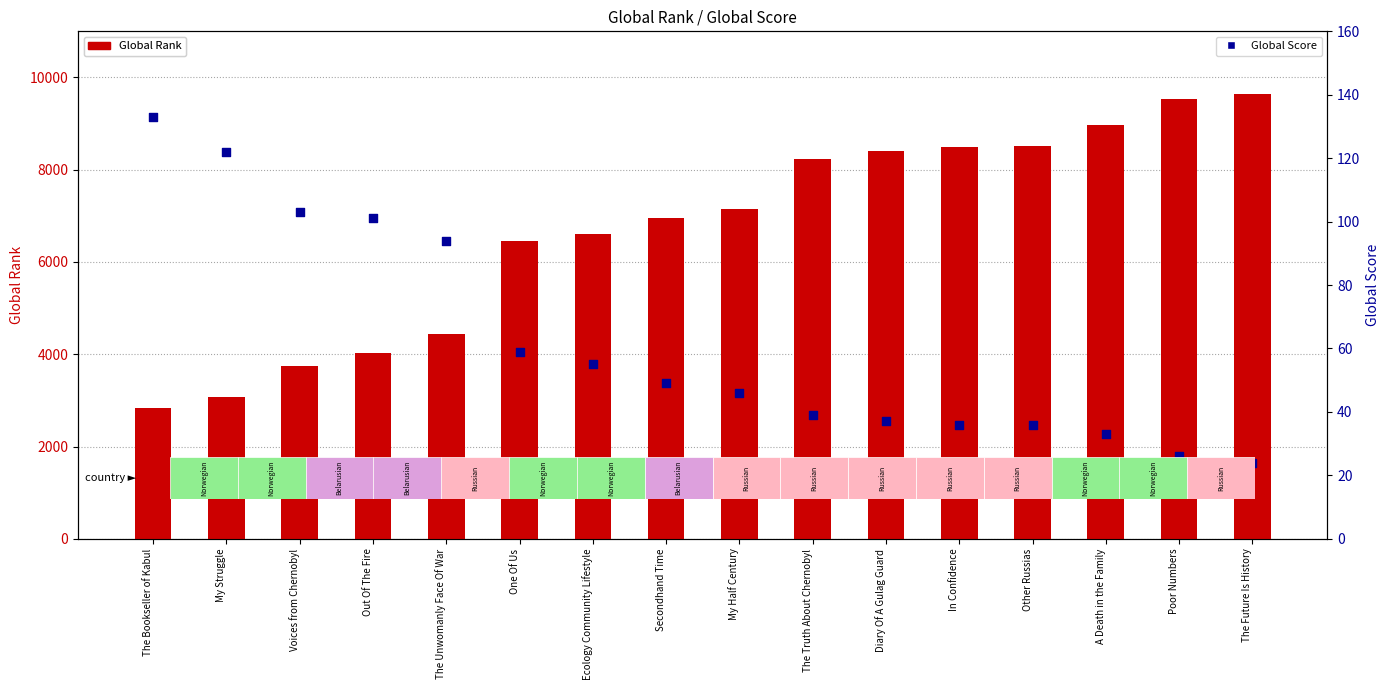

Which series has the largest total across all categories?

Global Rank